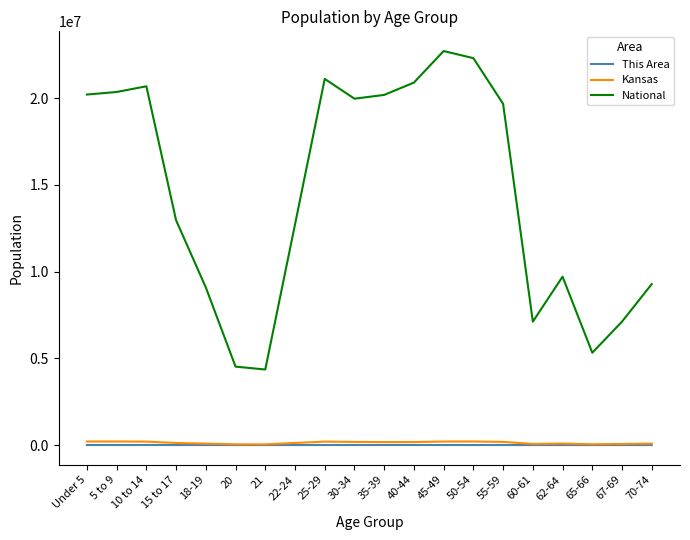

What is the minimum value for National?

4354294